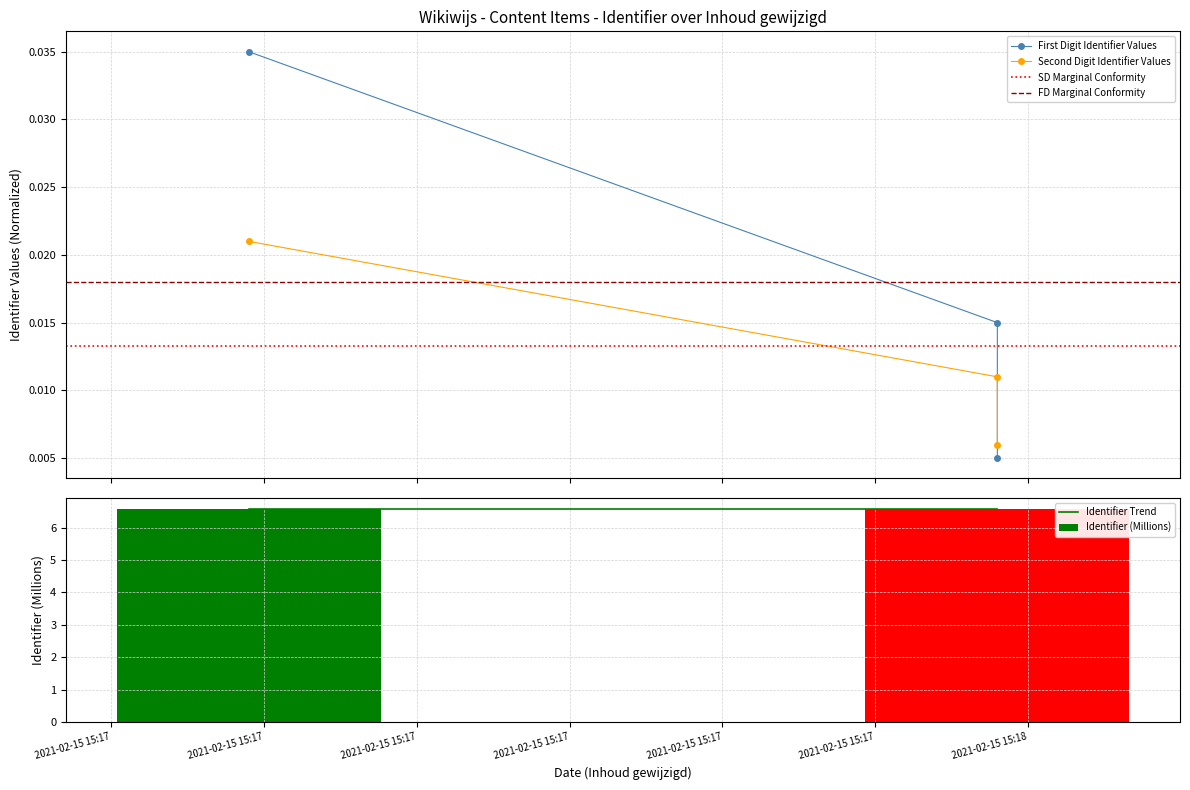

Which category has the highest value across all series?

2021-02-15 15:17:09